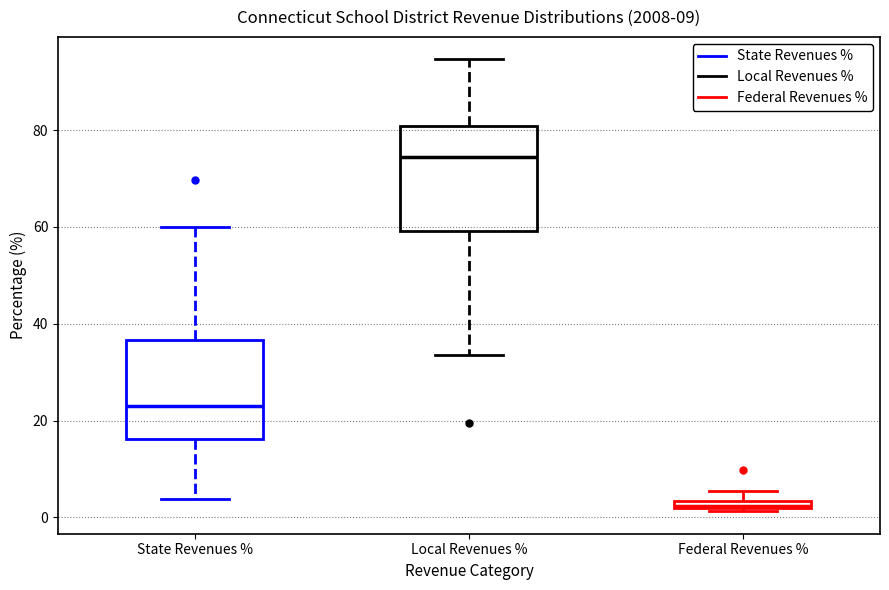

Which box's median line is the lowest?

Federal Revenues %